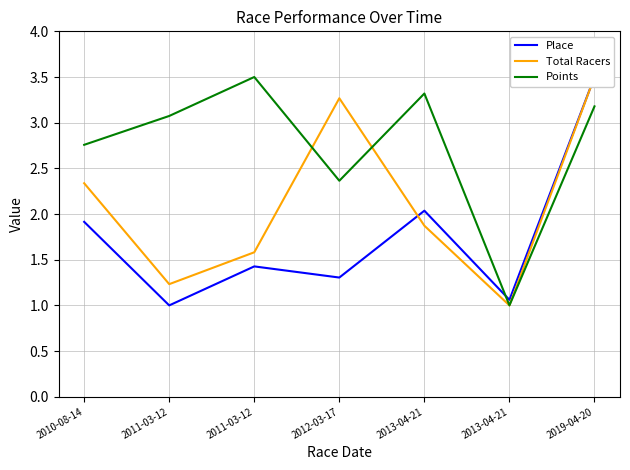

What is the difference between the highest and lowest values at 2013-04-21?

1.4